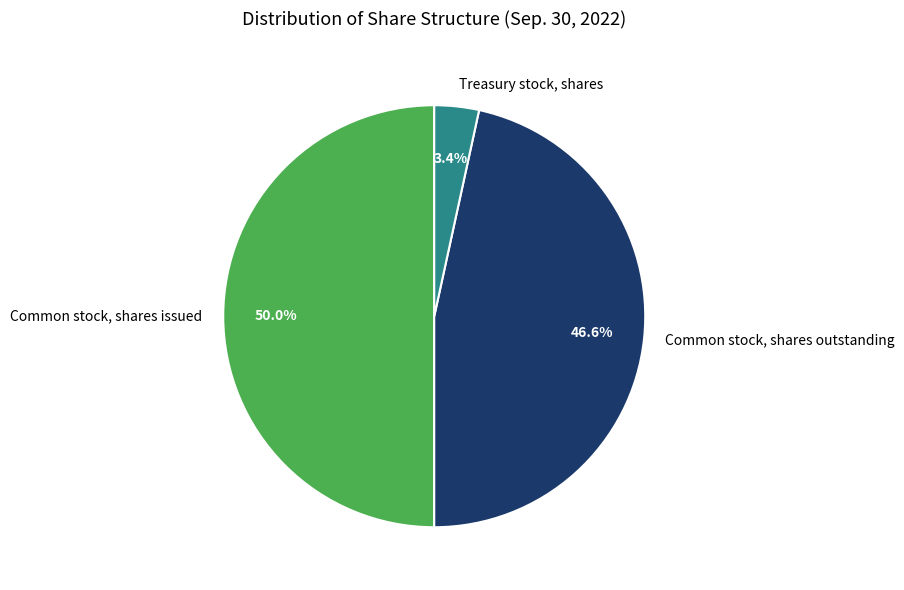

Is Common stock, shares outstanding the majority of the pie?

No